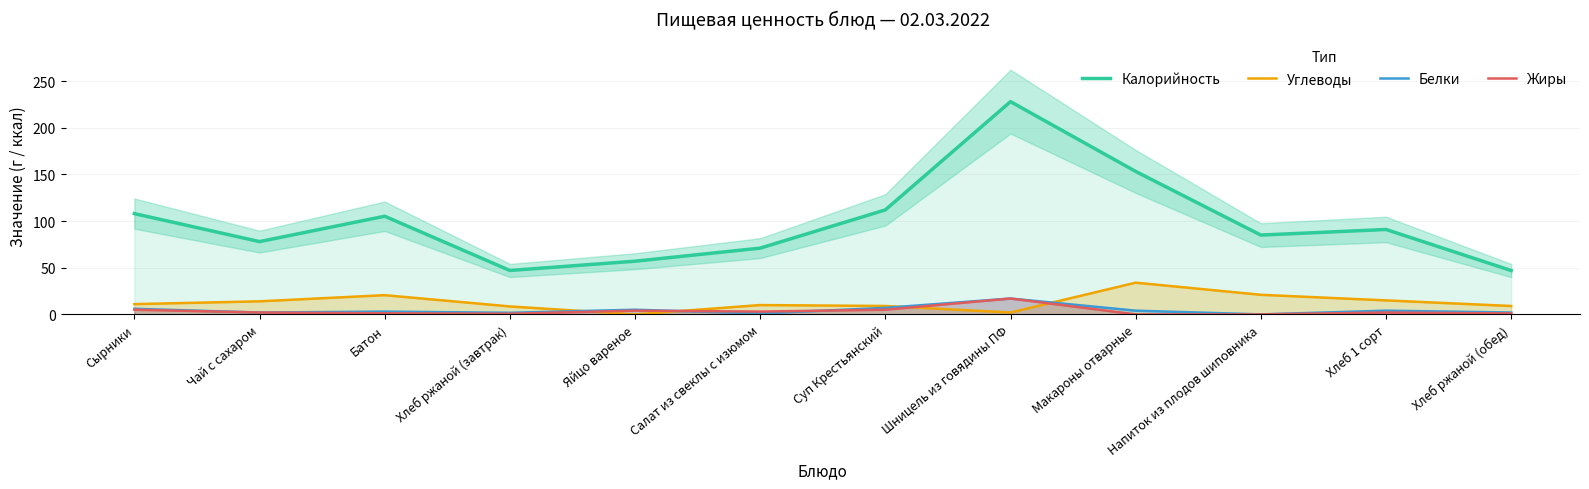

At which category does Белки reach its first local valley?

Чай с сахаром